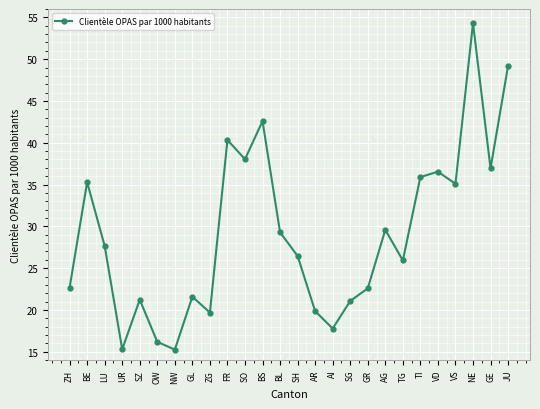

The value at VS is 20.9. True or false?

False